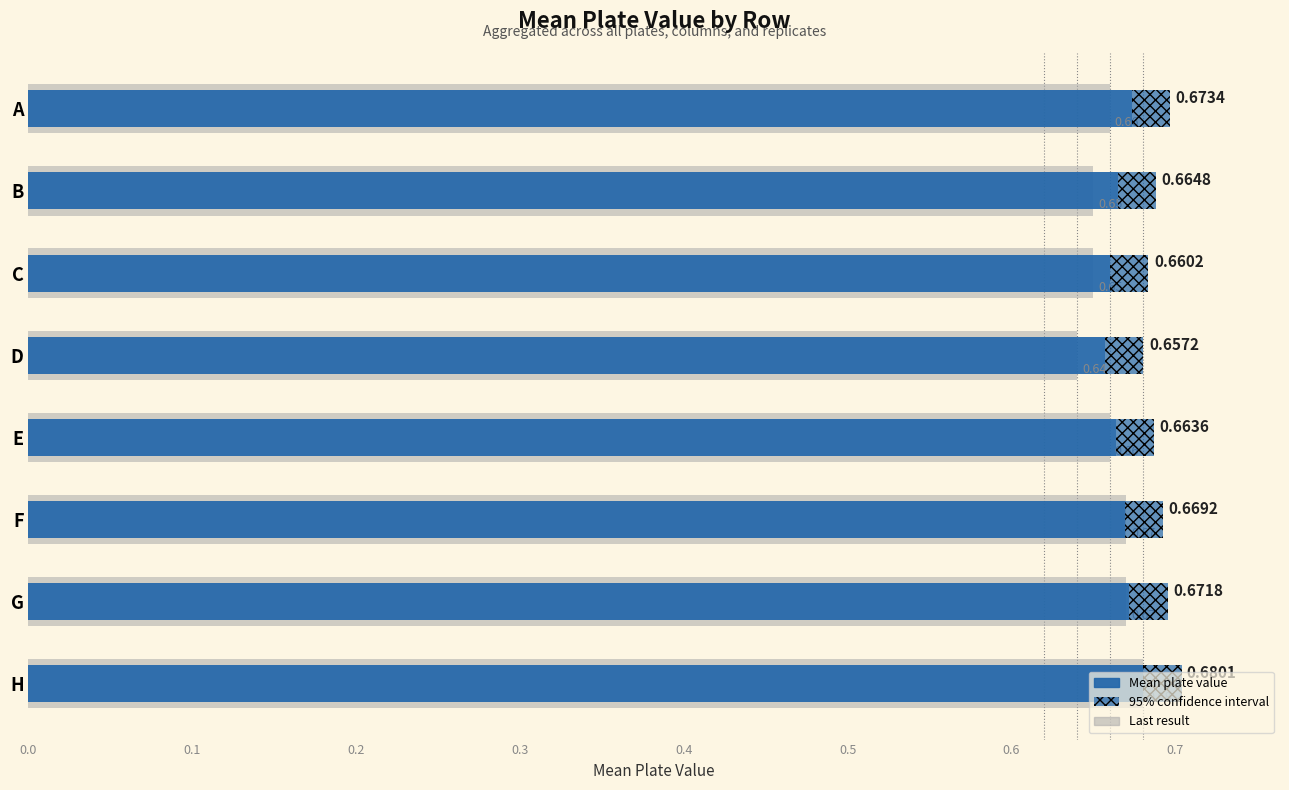

Between E and F, which series saw the biggest shift?

Last result